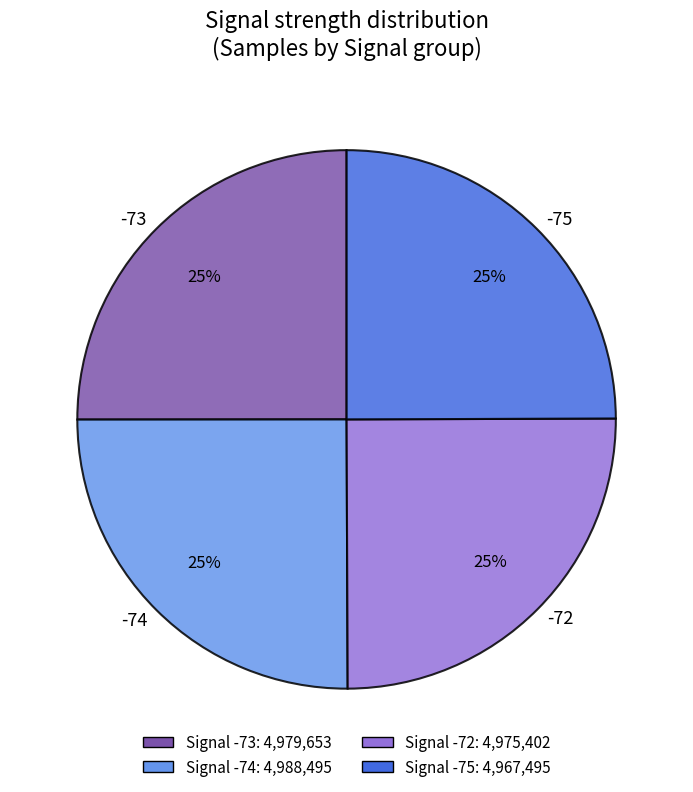

To the nearest percent, what is the combined percentage of -75 and -73?

50%